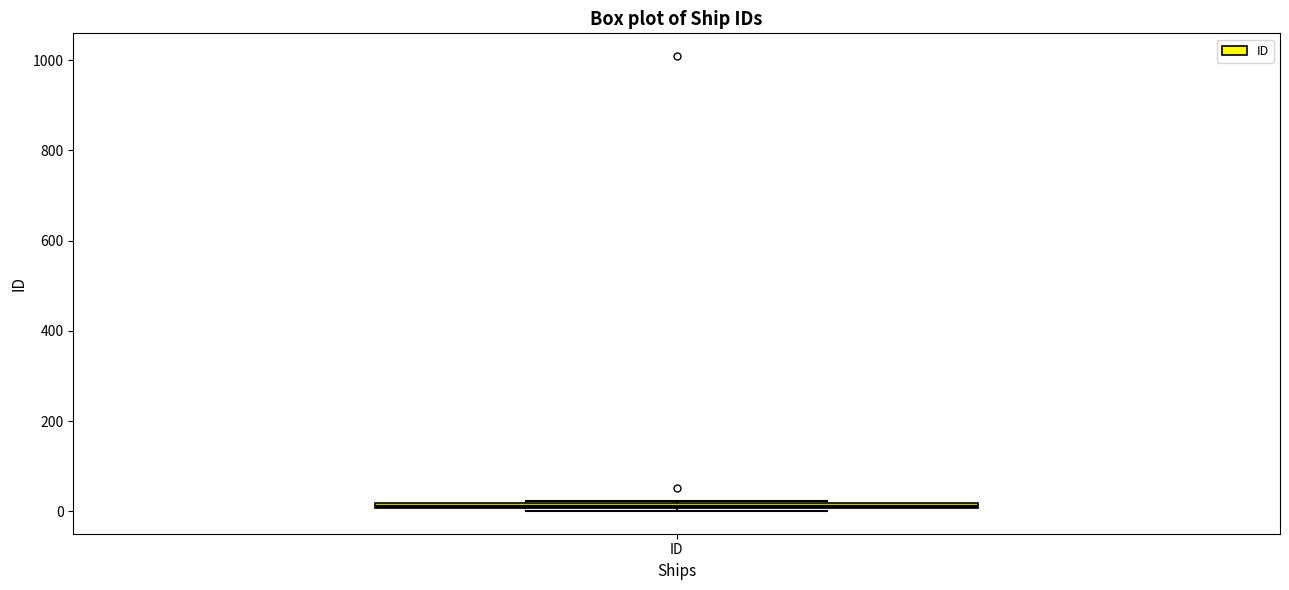

Where is the lower edge of the box for ID on the y-axis? The values are not printed on the chart, so give them approximately, as read against the axis.

0